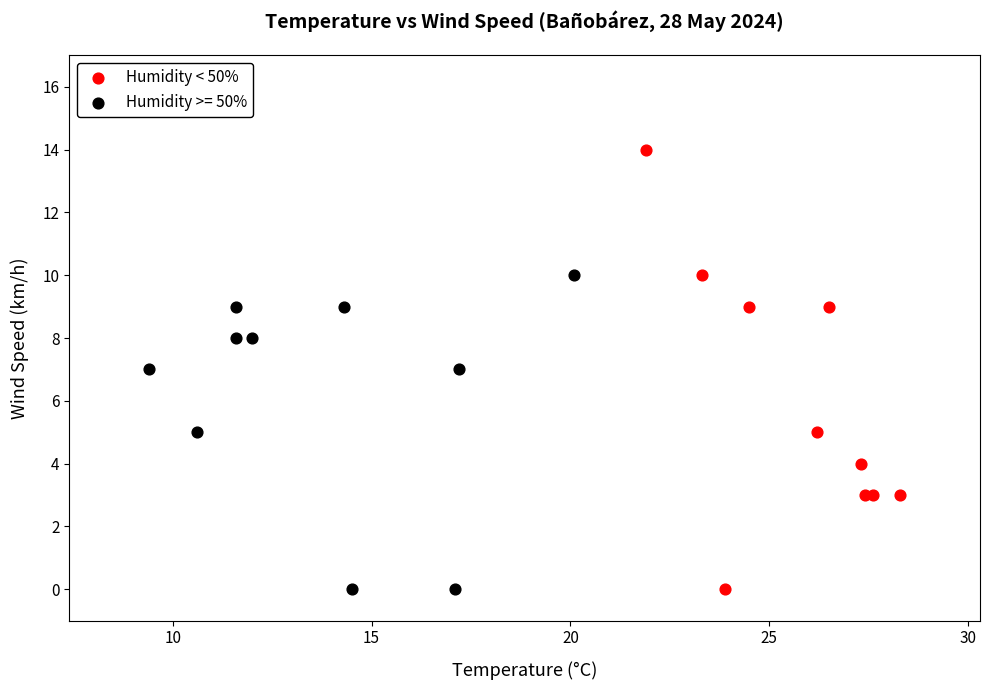

Which series contains the highest Y value?

Humidity < 50%